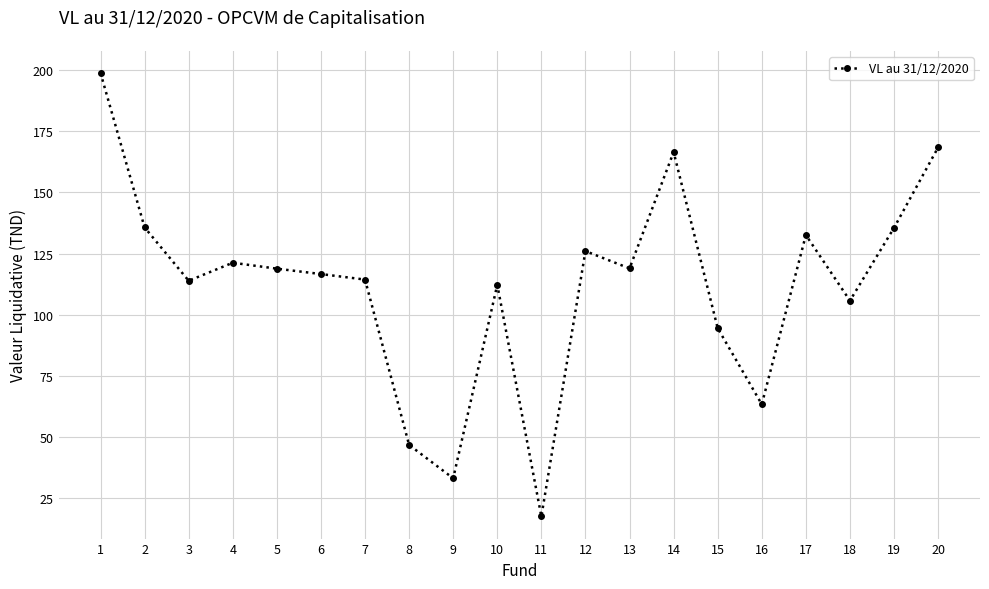

What is the value of the 1st point from the left?

198.8